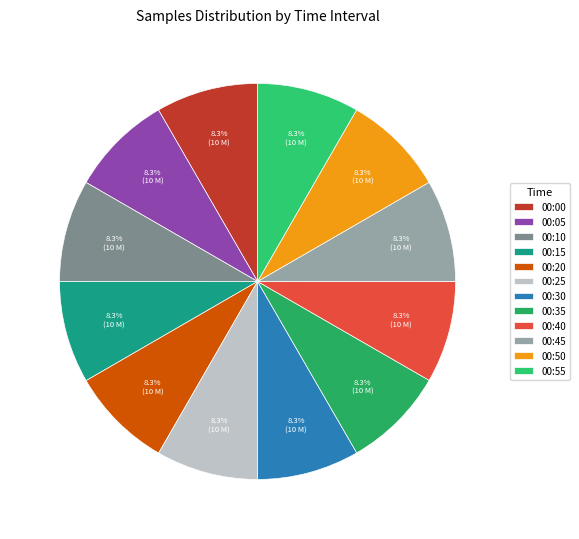

What percentage is NOT represented by 00:25?

91.7%